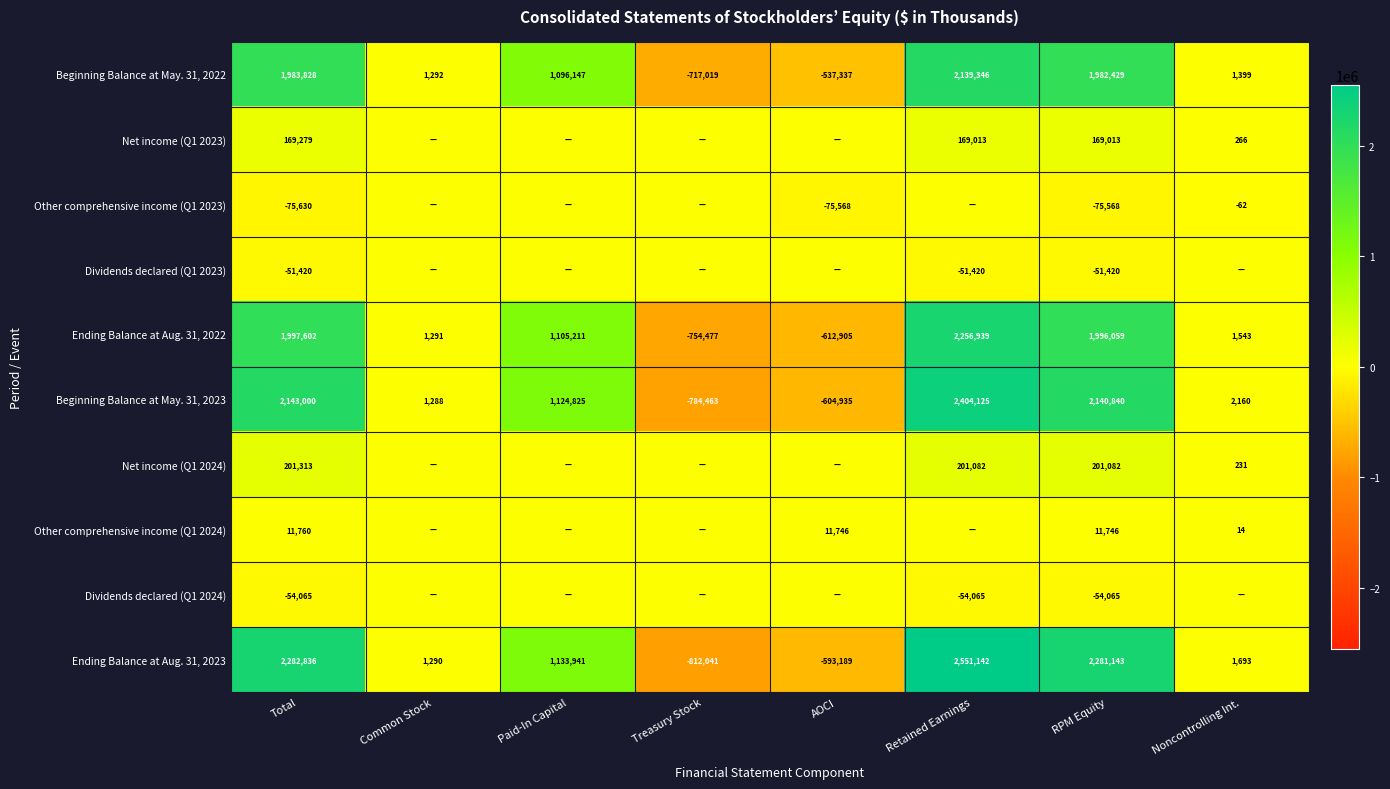

The Ending Balance at Aug. 31, 2022 series shows 1437538 at Paid-In Capital. True or false?

False